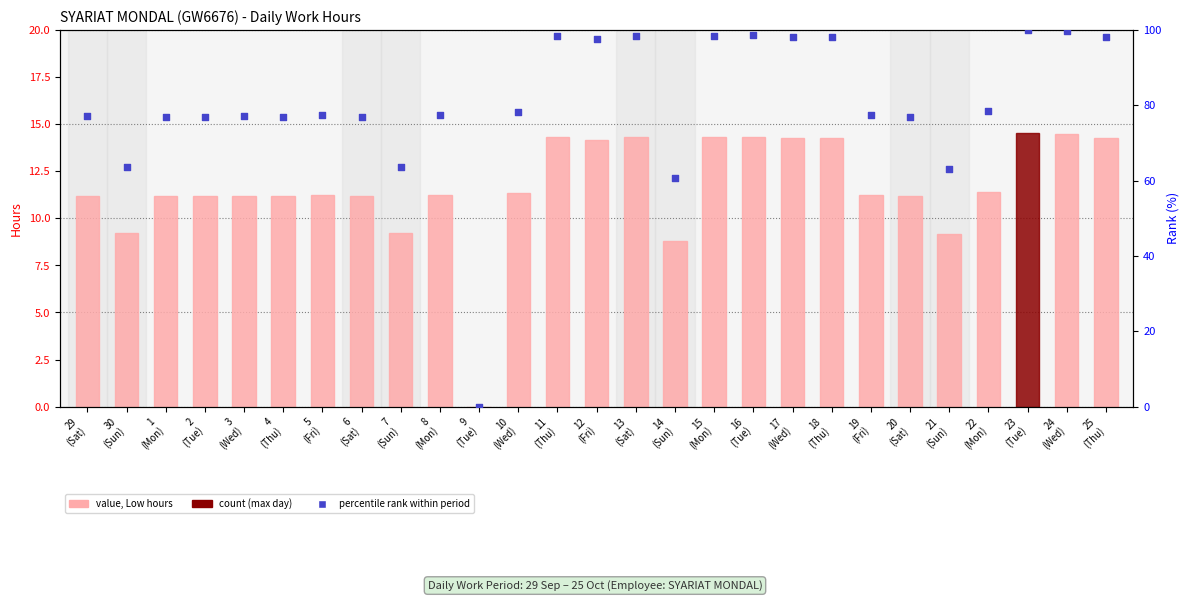

Is the value of Low (hours) at 1
(Mon) greater than the value of rank within period at 23
(Tue)?

No